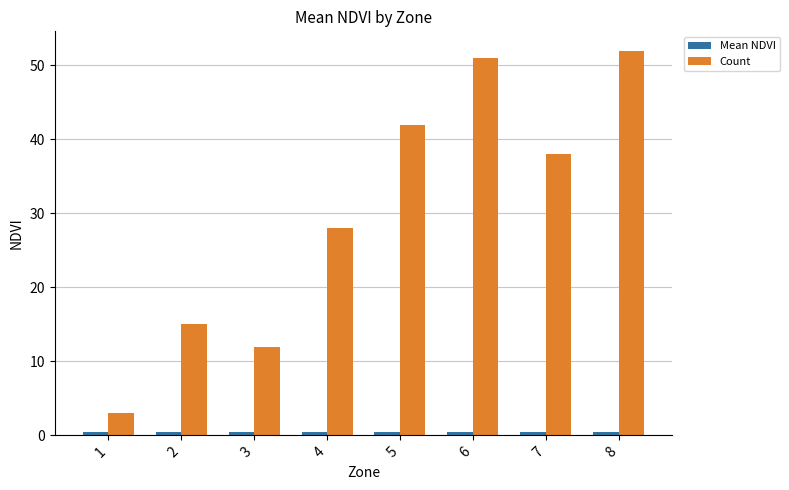

Does the chart contain stacked bars?

No